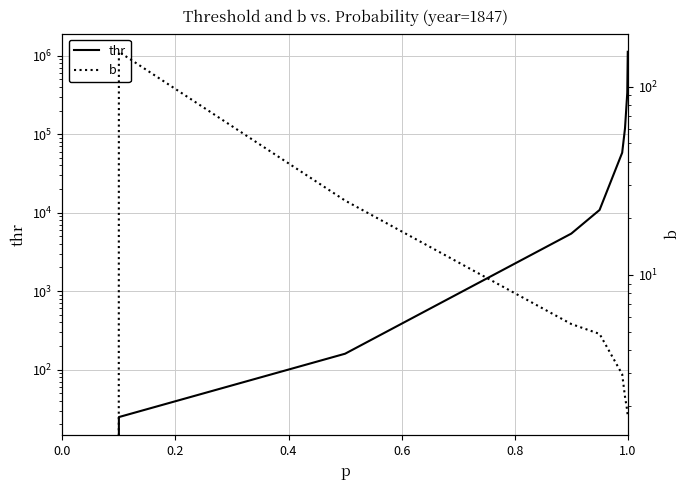

What is the difference between the second highest and minimum values in the b series?

24.9